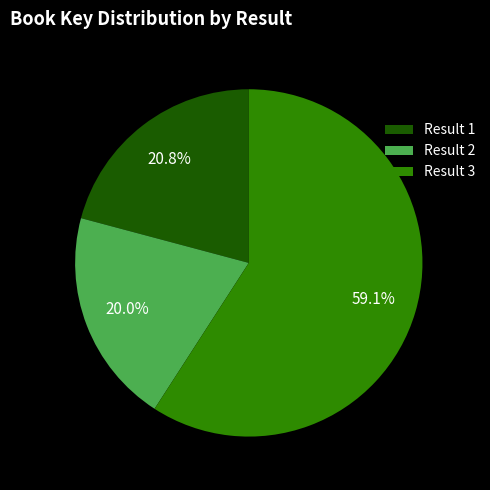

Which category has the smallest portion of the pie?

Result 2